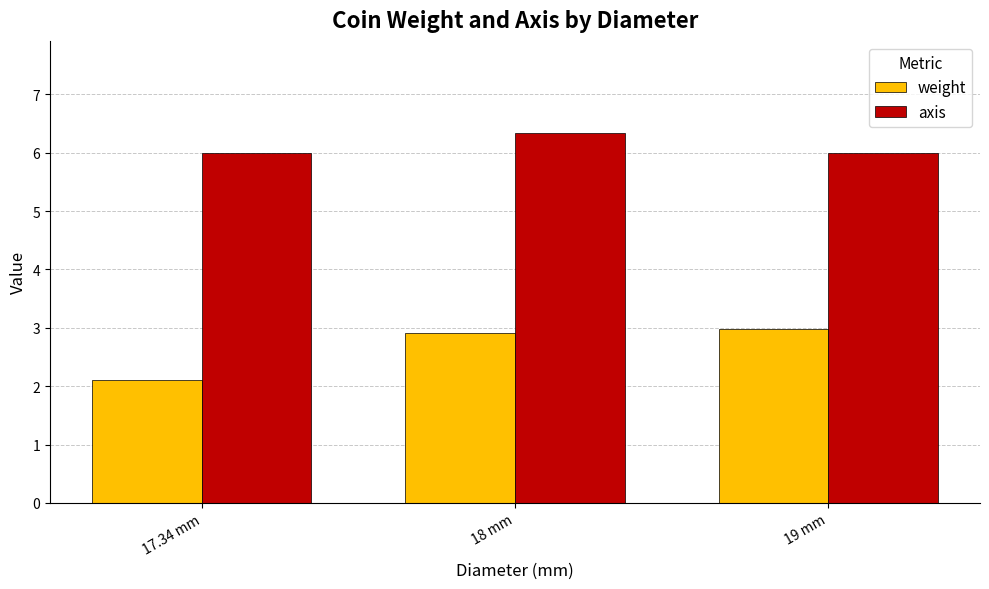

Reading left to right, extract all data points from this chart.

weight: 2.1	2.9	3.0
axis: 6.0	6.3	6.0